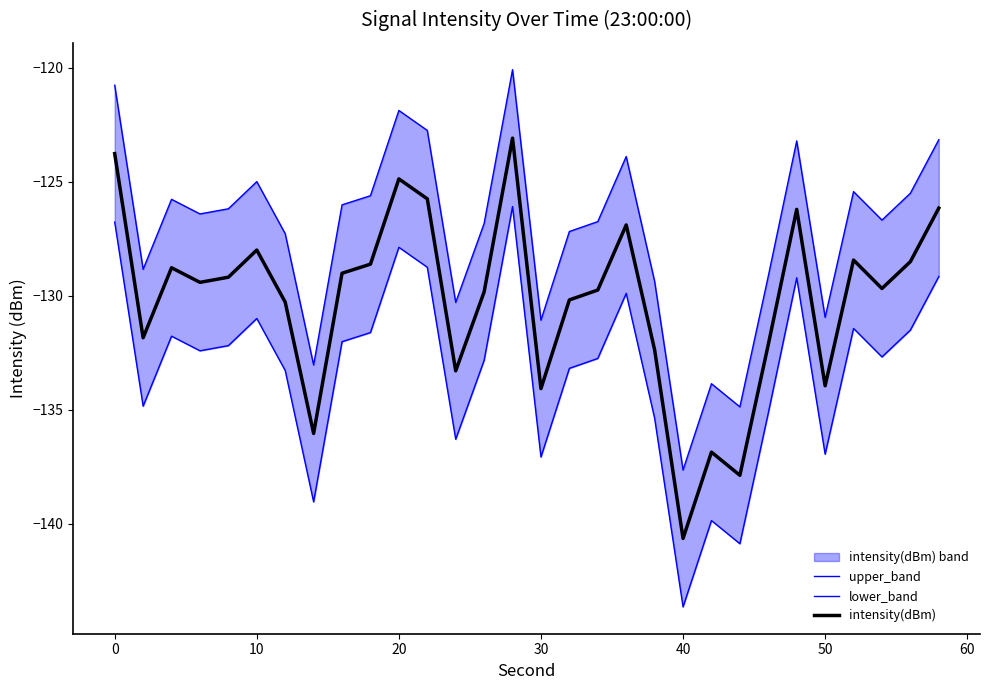

What are all the series names shown in the legend?

upper_band, lower_band, intensity(dBm)